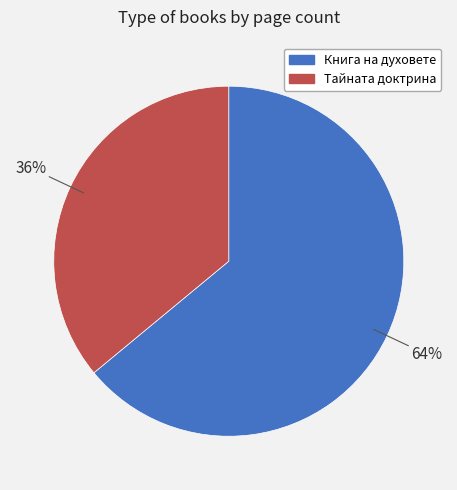

Count the number of slices in the pie.

2